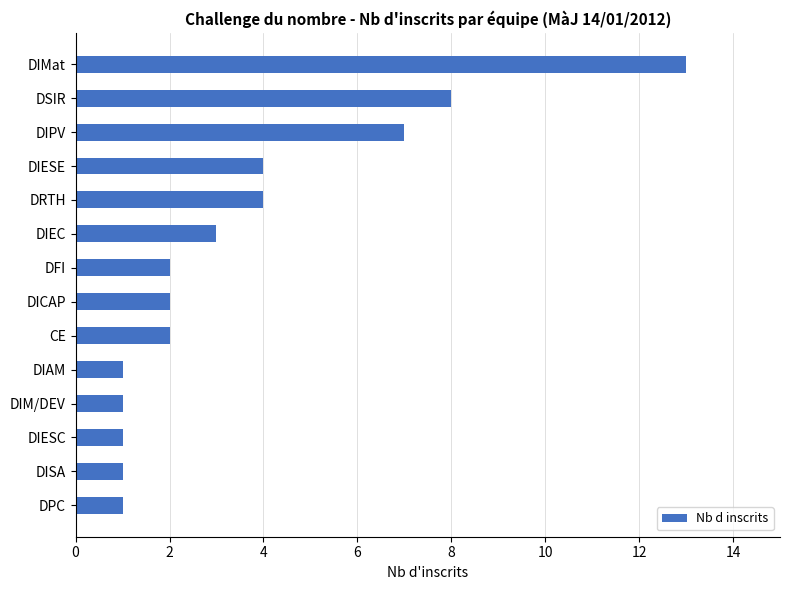

What is the change in value from DIPV to DFI?

-5